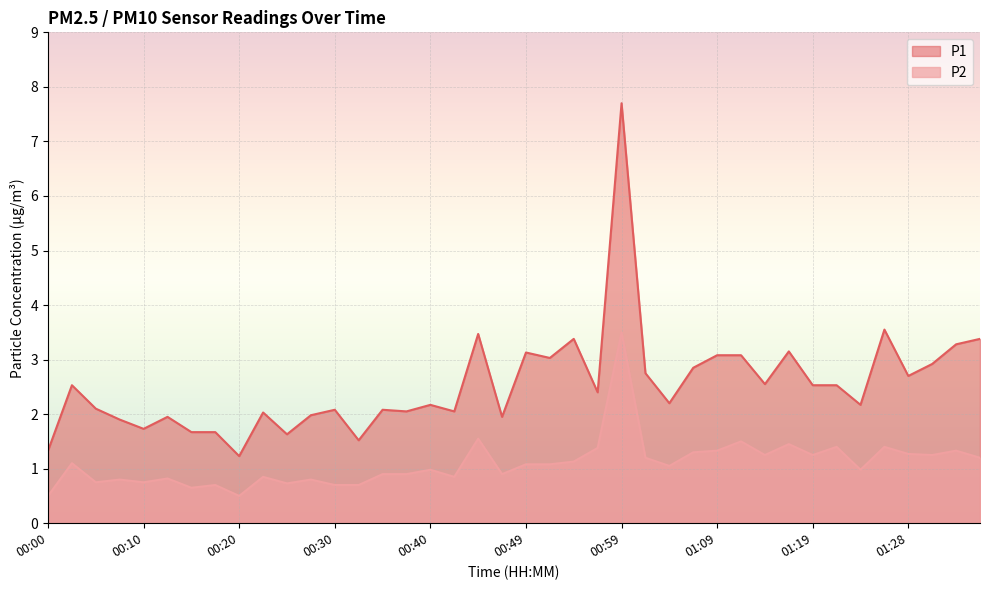

True or false: P1 and P2 cross at least once.

False